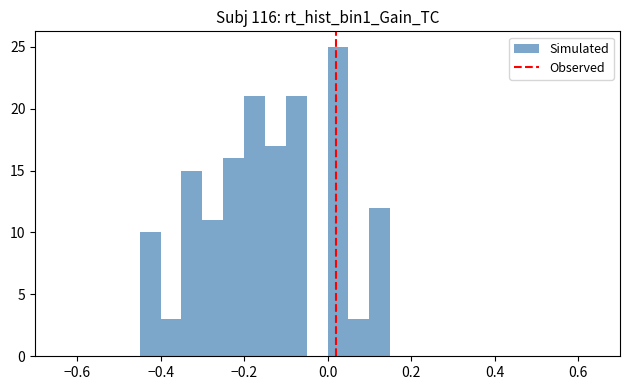

Read against the x-axis, roughly where is the centre of the tallest bar?

0.02